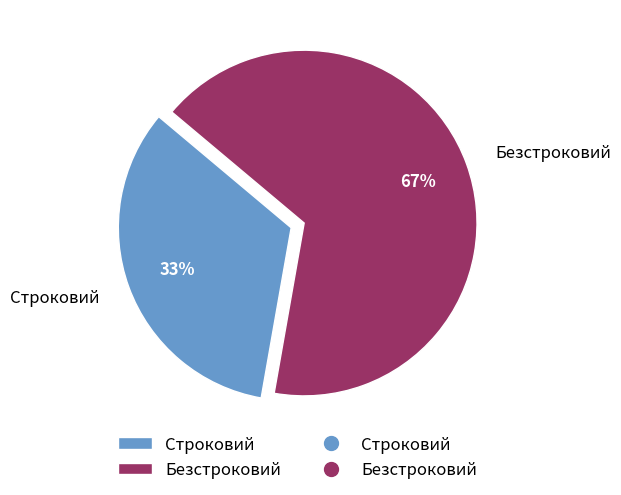

What is the ratio of the value at Безстроковий to the value at Строковий?

2.0